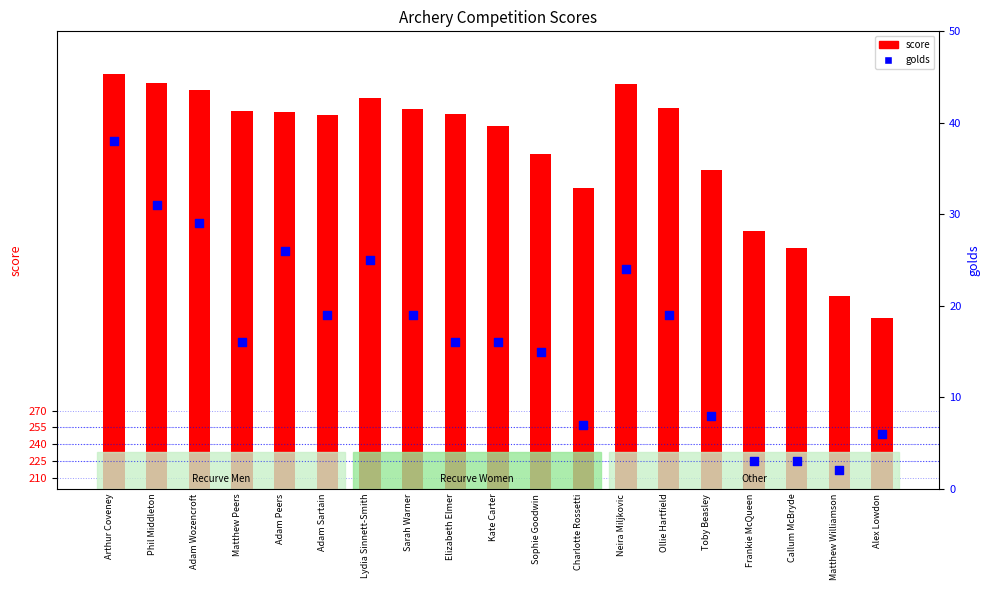

Which series contains the lowest Y value?

golds